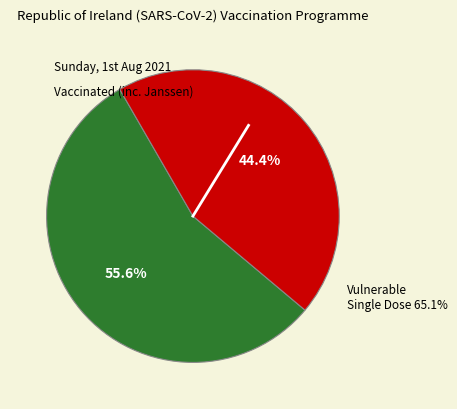

Combined, do 1 and 6 account for over 50%?

No